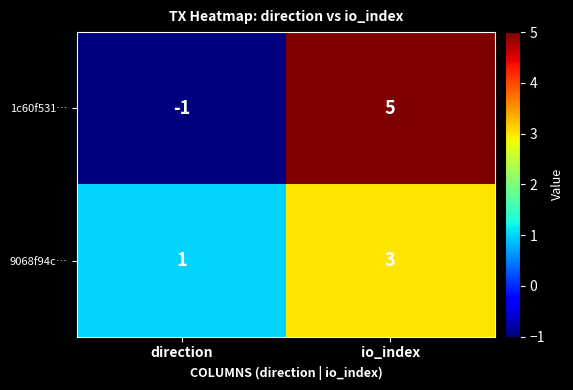

At which category is the sum across all series the highest?

io_index